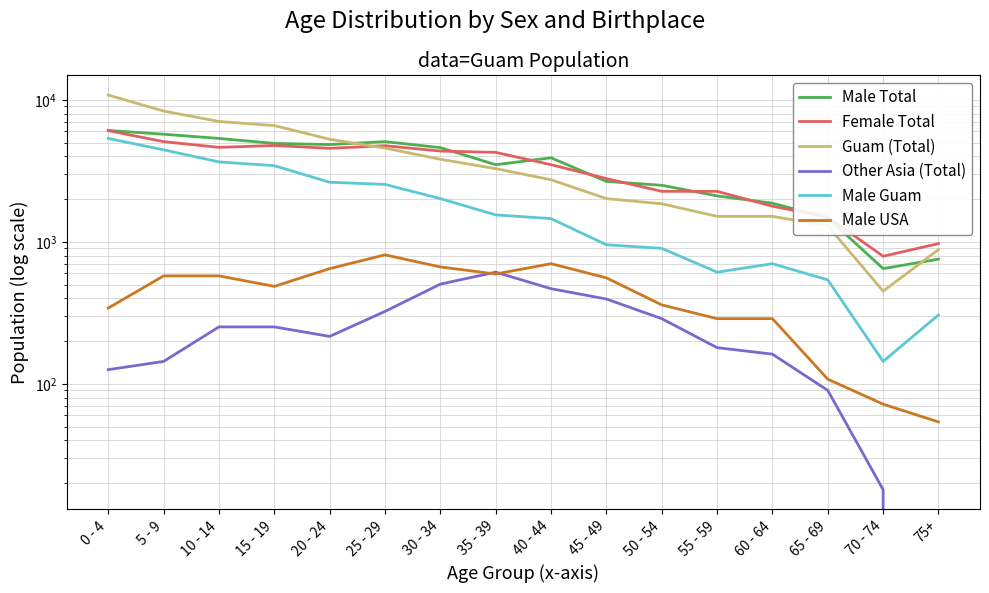

Does the chart have visible grid lines?

Yes